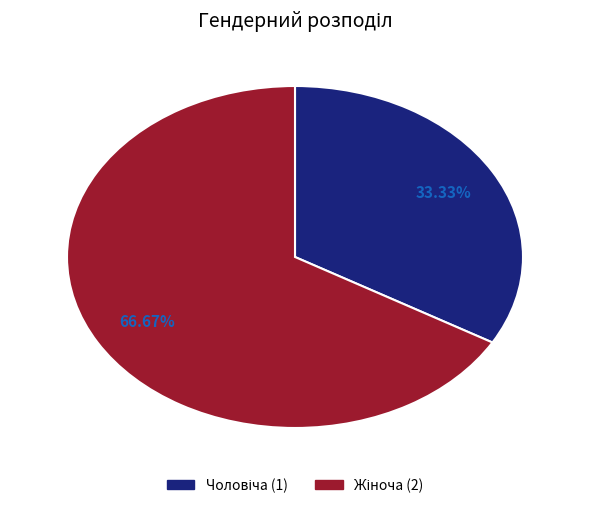

Is there any slice that represents more than half of the pie?

Yes